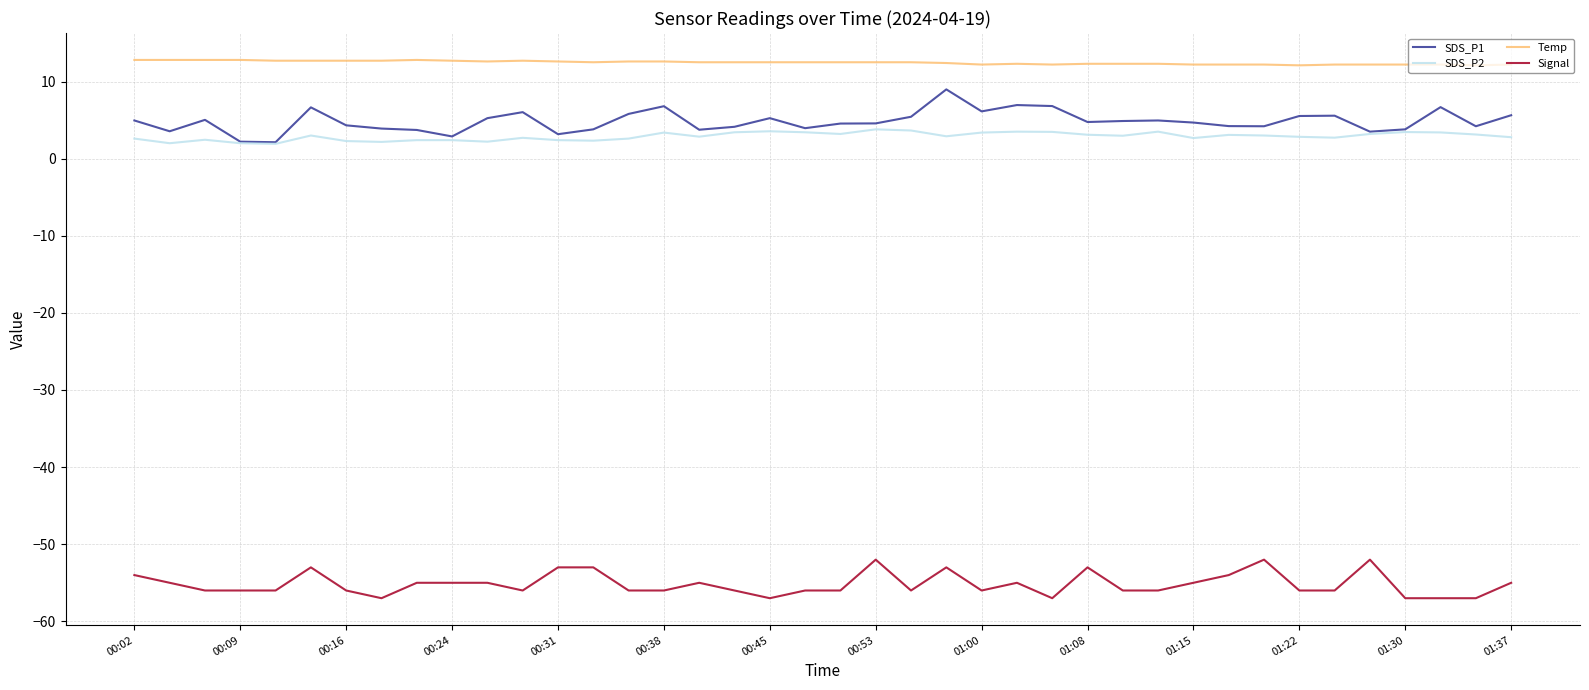

Which series has the largest range (max minus min)?

SDS_P1